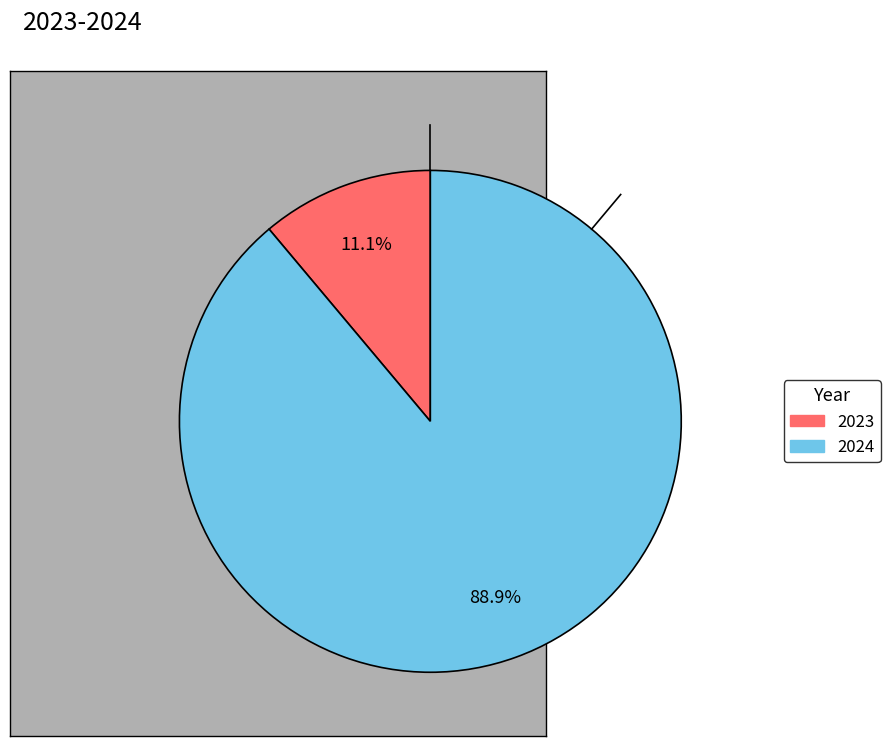

Combined, what portion of the pie is 2024 and 2023?

100.0%